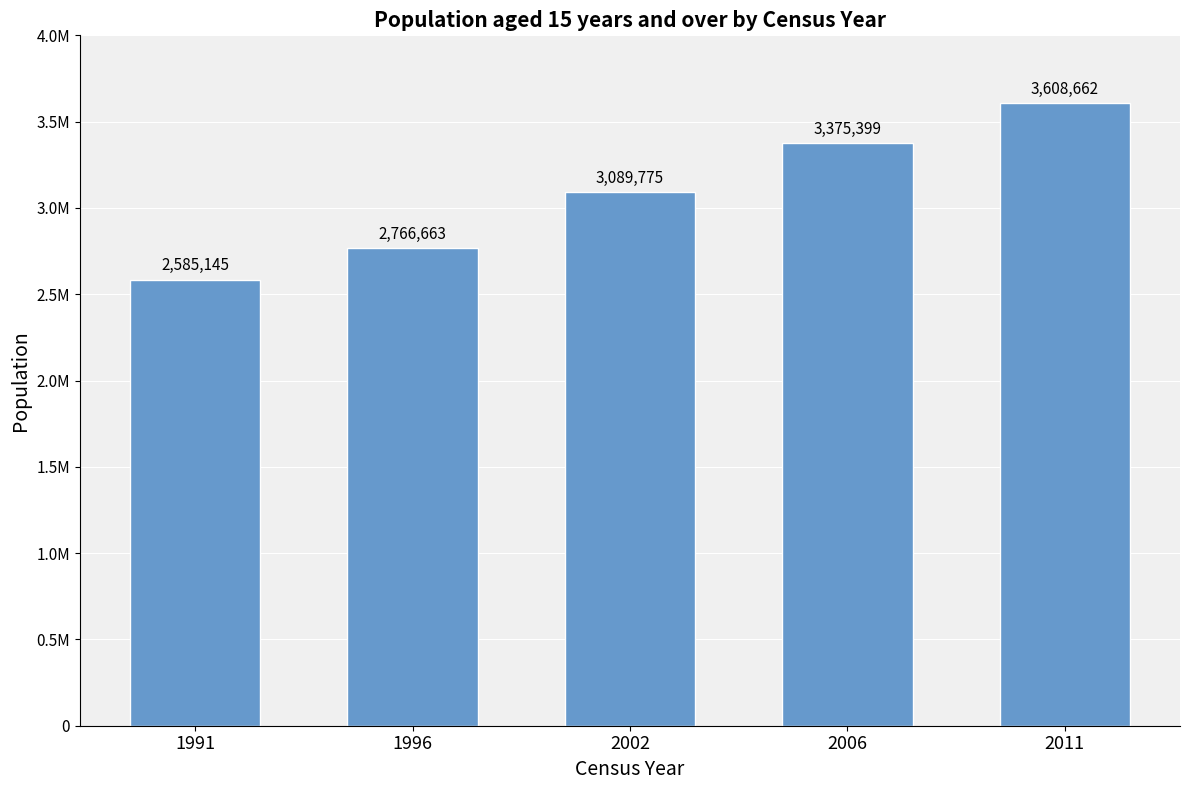

What value does the data have at 2006?

3375399